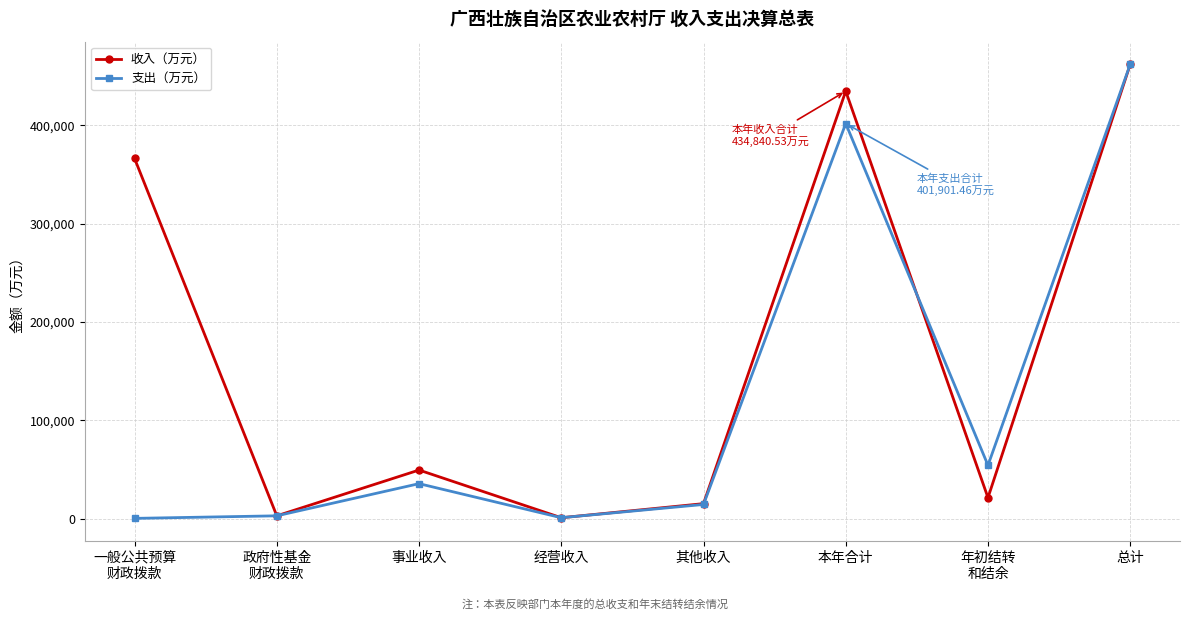

The 支出（万元） series shows 53380.6 at 事业收入. True or false?

False